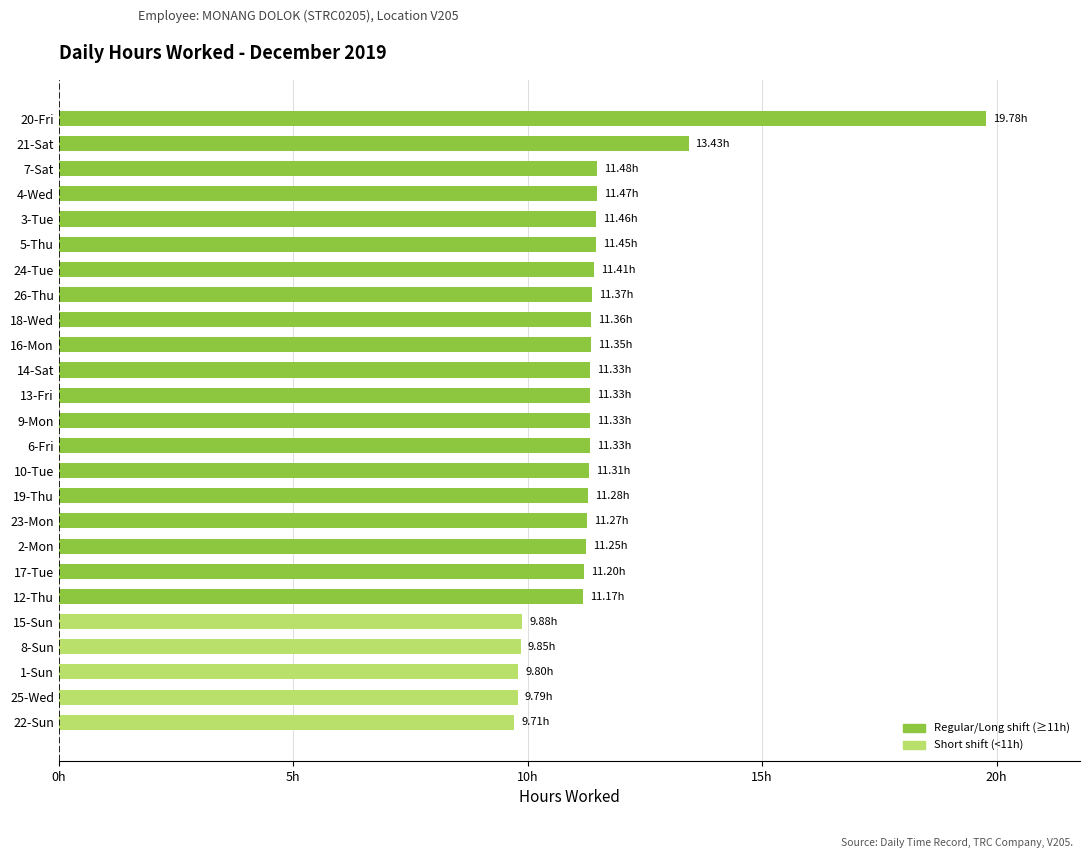

What is the difference between the maximum and minimum values?

10.1